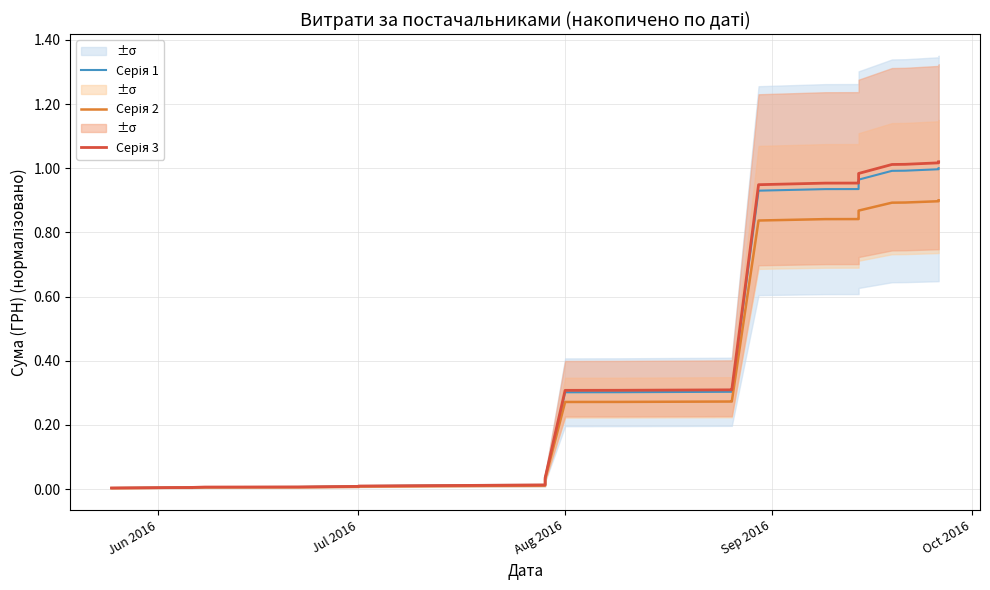

How many lines are shown in the chart?

3